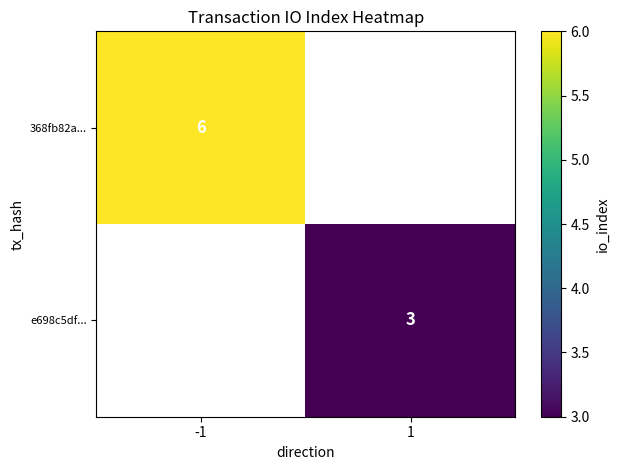

Is it true that 368fb82a... equals 11 at -1?

False